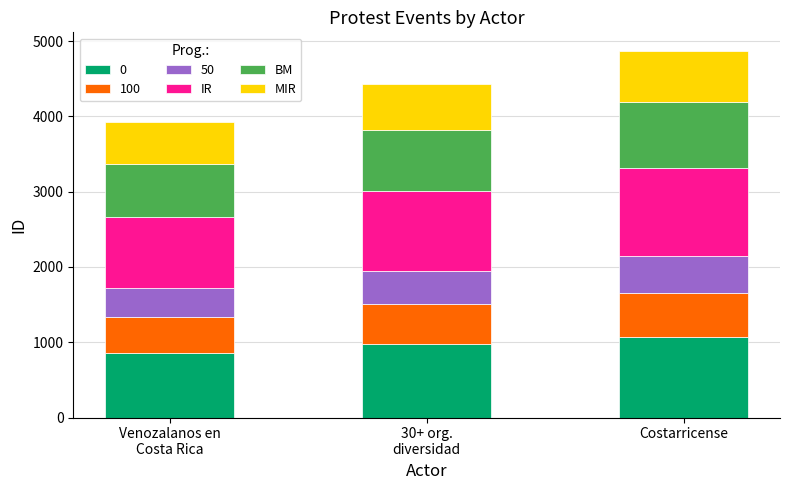

What is the minimum value for 0?

863.3